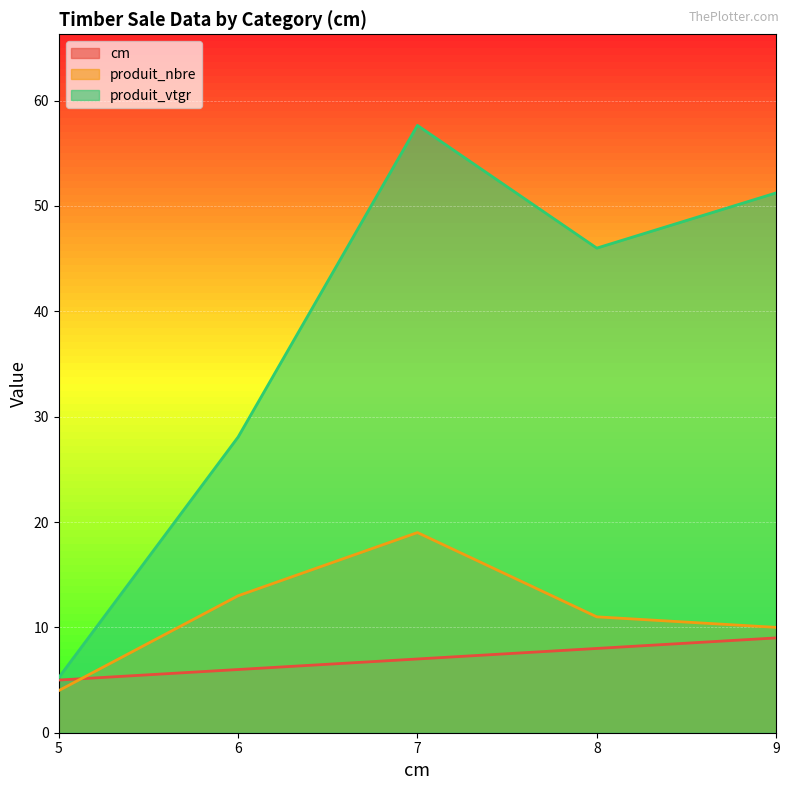

How many values in the produit_vtgr series are below 46?

2